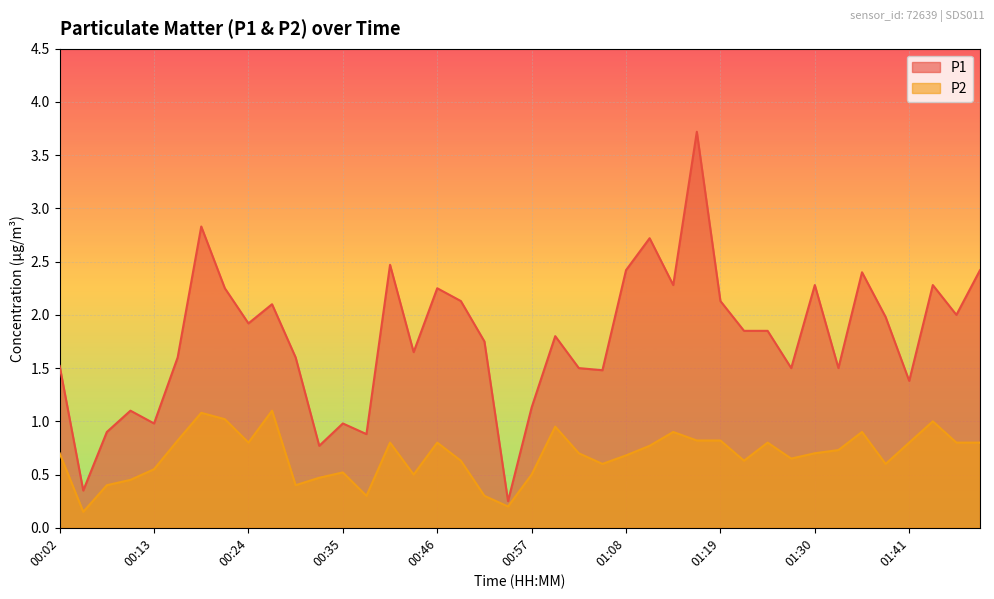

Which has a higher value, 00:38 or 00:08?

00:08